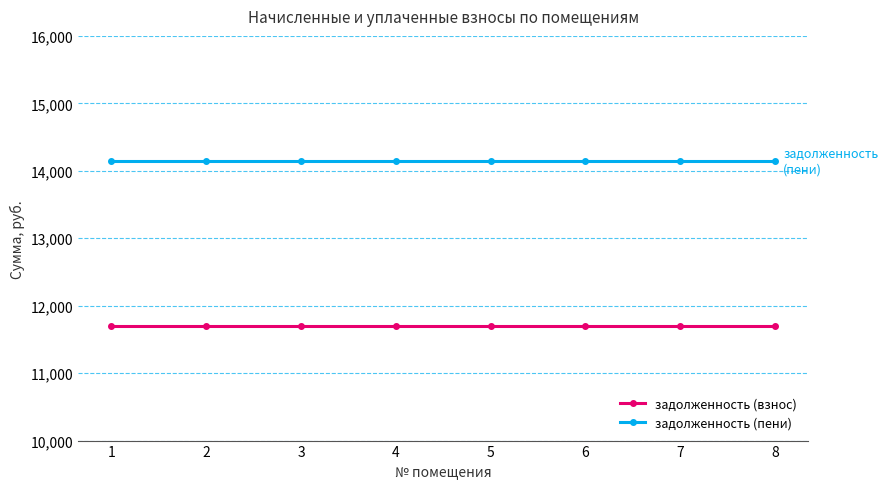

Reading left to right, transcribe all the data shown in this chart.

задолженность (взнос): 1=11694.2	2=11694.2	3=11694.2	4=11694.2	5=11694.2	6=11694.2	7=11694.2	8=11694.2
задолженность (пени): 1=14143.7	2=14143.7	3=14143.7	4=14143.7	5=14143.7	6=14143.7	7=14143.7	8=14143.7